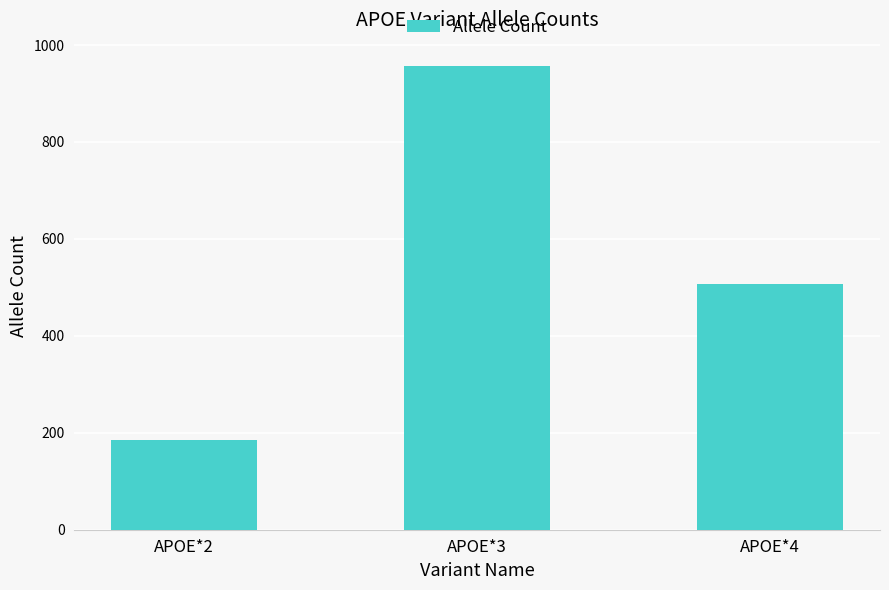

Which has a higher value, APOE*2 or APOE*3?

APOE*3